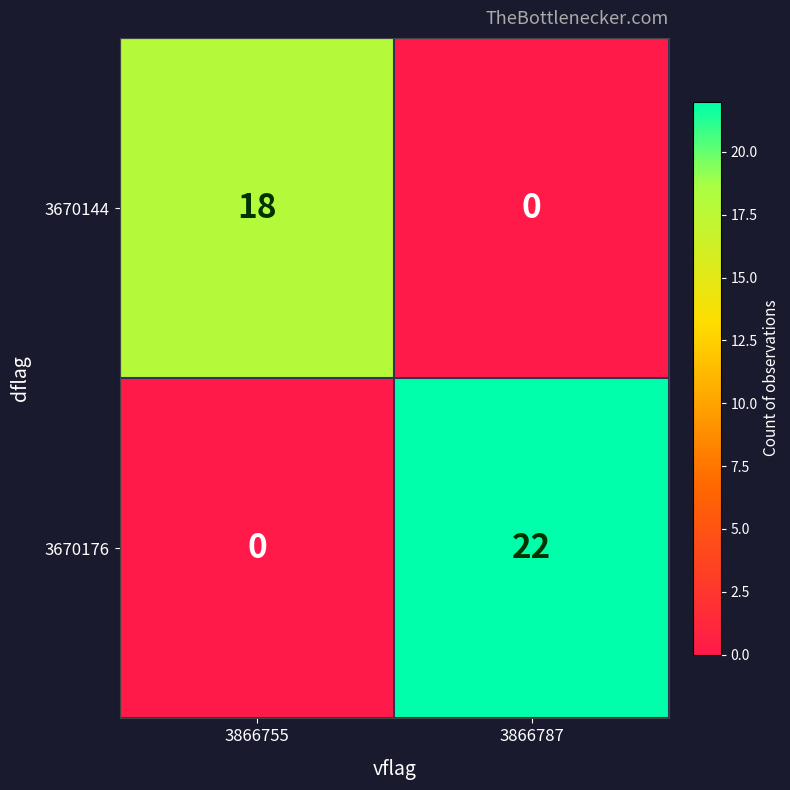

What is the sum of the 3670176 values at 3866755 and 3866787?

22